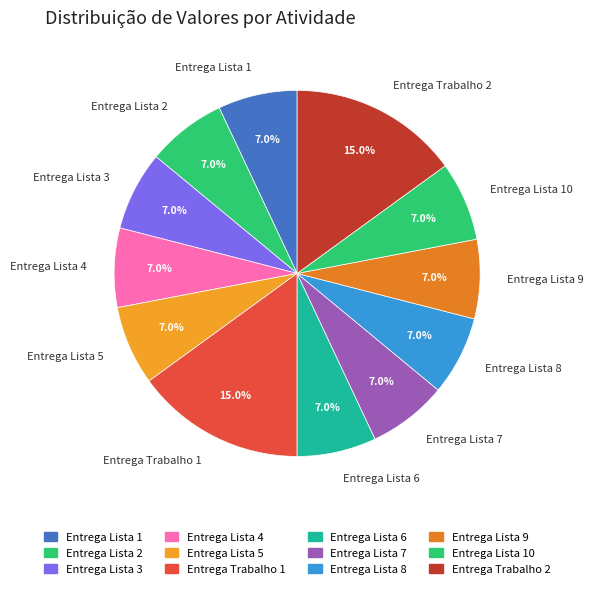

Approximately how many times larger is the value at Entrega Lista 6 compared to Entrega Lista 4?

1.0